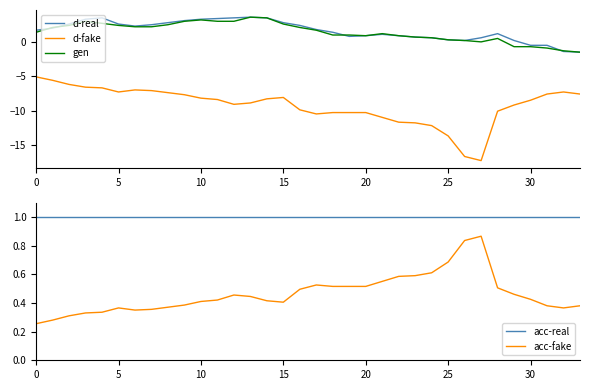

Where is d-fake nearest to the value -11?

21